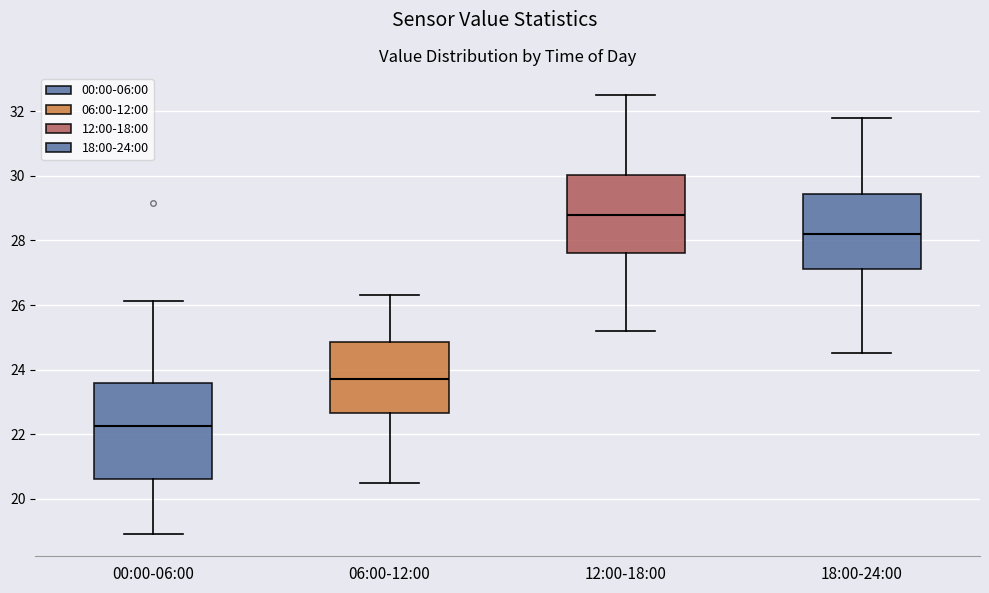

Reading left to right, read every box against the y-axis: the position of its median line, the range the box covers, and the ends of its whiskers. The values are not printed on the chart, so give them approximately, as read against the axis.

00:00-06:00: median 22.2, box 20.6 to 23.6, whiskers 19.0 to 26.2
06:00-12:00: median 23.8, box 22.6 to 24.8, whiskers 20.6 to 26.4
12:00-18:00: median 28.8, box 27.6 to 30.0, whiskers 25.2 to 32.6
18:00-24:00: median 28.2, box 27.2 to 29.4, whiskers 24.6 to 31.8